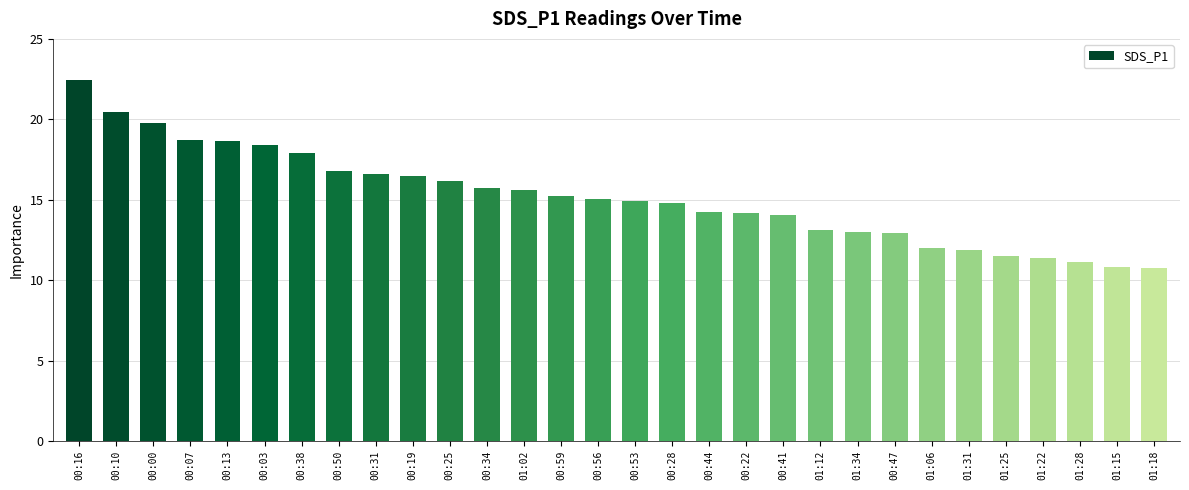

Which category has the highest value across all series?

00:16